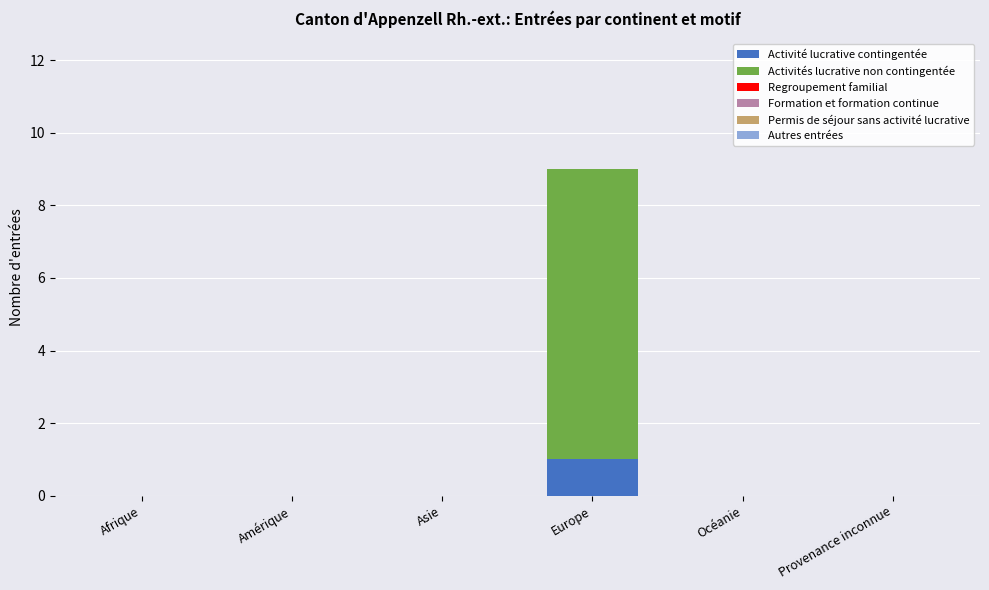

The value of Activité lucrative contingentée at Amérique is 0. True or false?

True